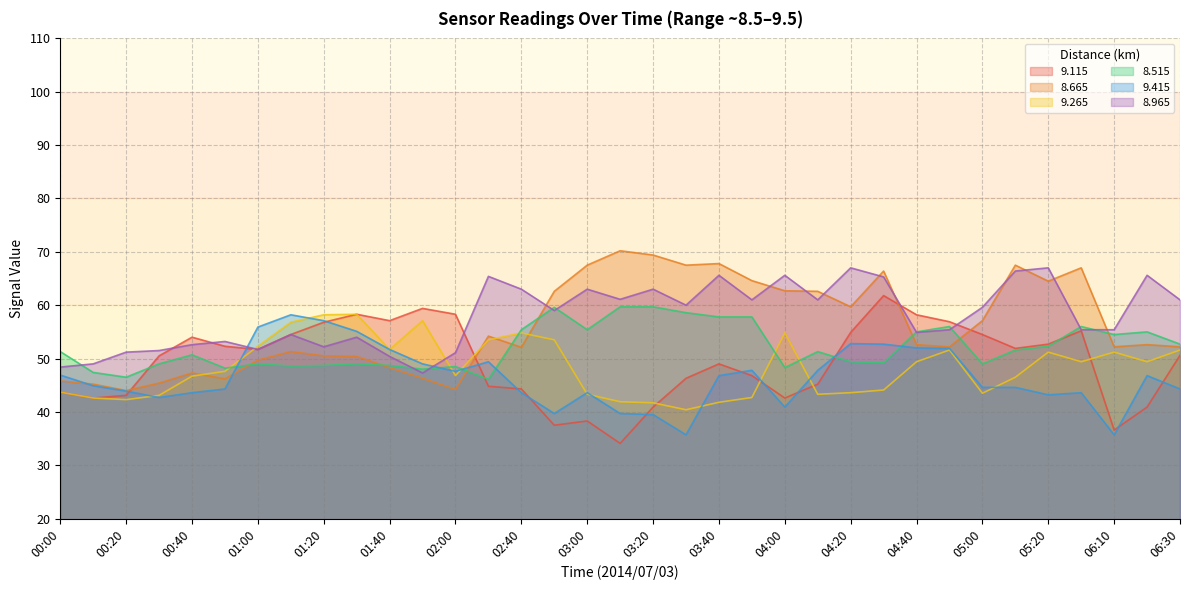

Which series has the largest range (max minus min)?

9.115